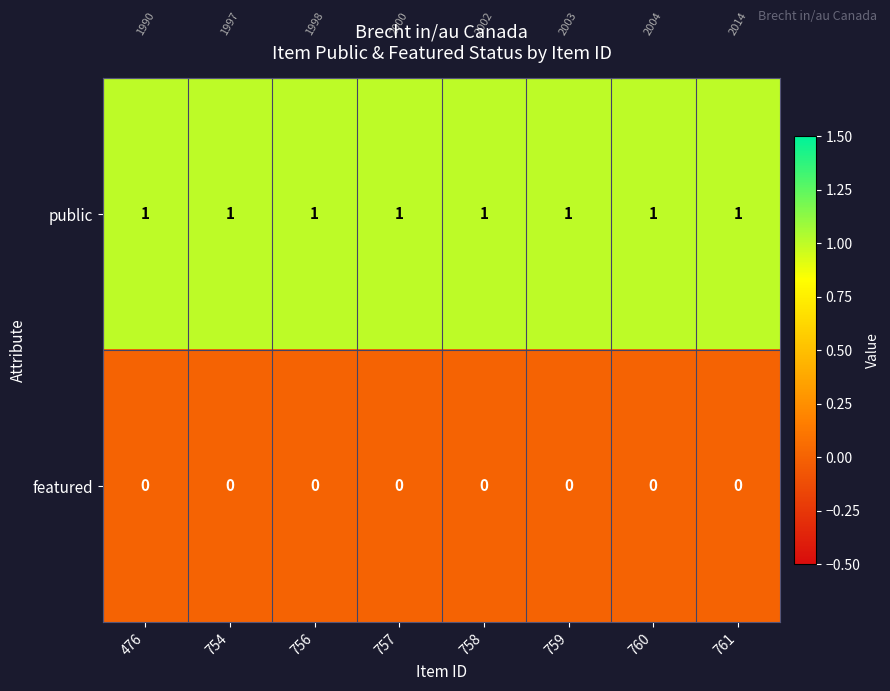

Rank the series by their average value, from highest to lowest.

public, featured